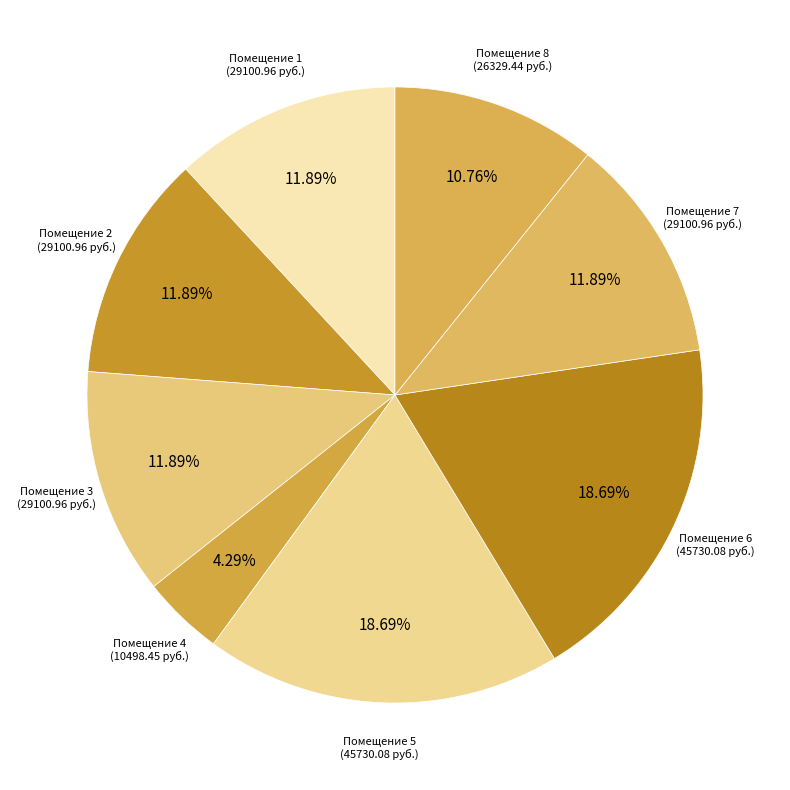

Is the sum of Помещение 2 (29100.96 руб.) and Помещение 4 (10498.45 руб.) greater than half?

No